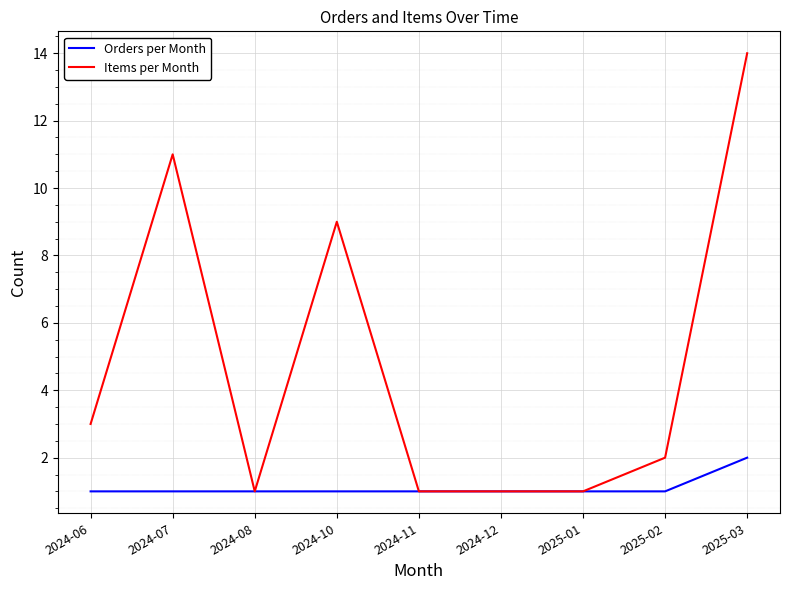

At 2024-10, list the series in order from largest to smallest.

Items per Month, Orders per Month